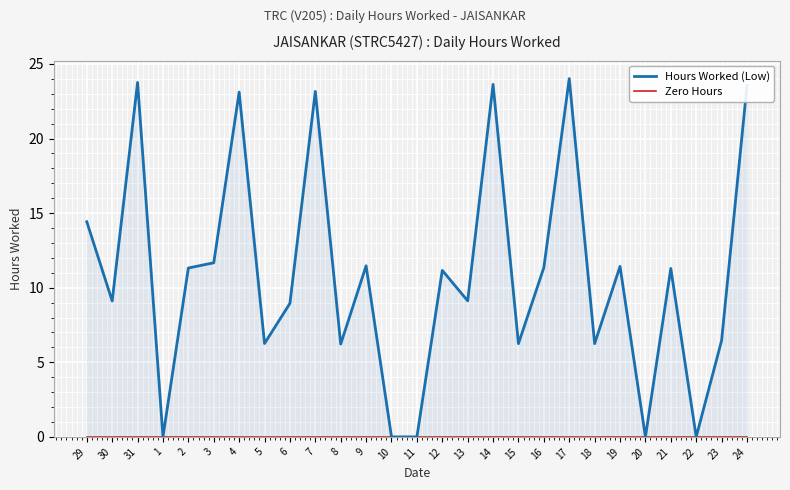

What are all the series names shown in the legend?

Hours Worked (Low), Zero Hours